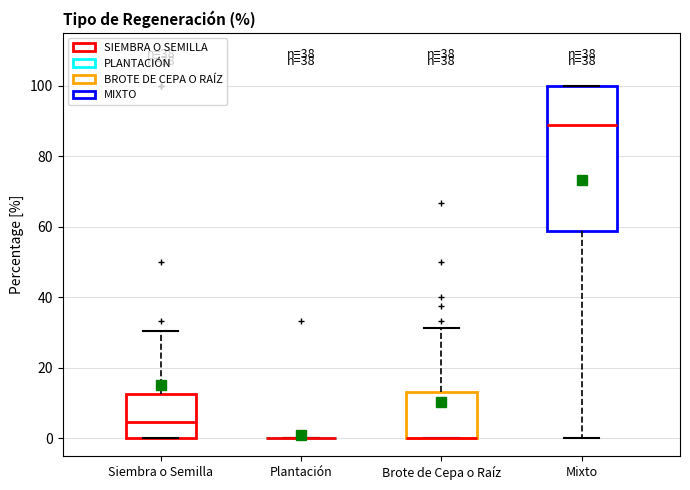

Which box is the tallest, from its lower edge to its upper edge?

Mixto